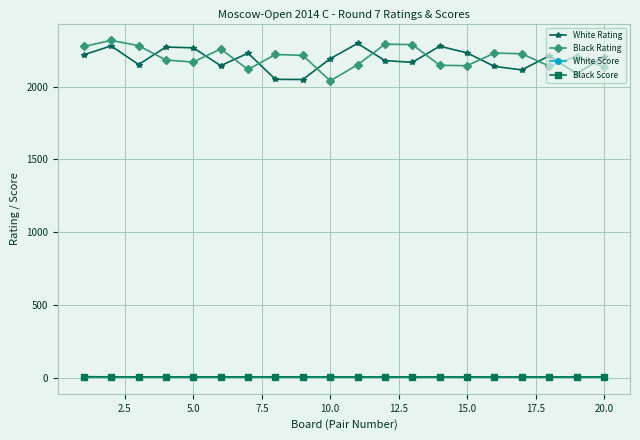

True or false: White Score and White Rating intersect in this chart.

False